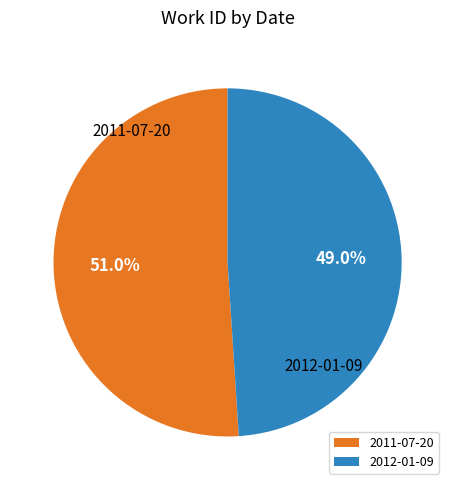

Combined, what portion of the pie is 2012-01-09 and 2011-07-20?

100.0%